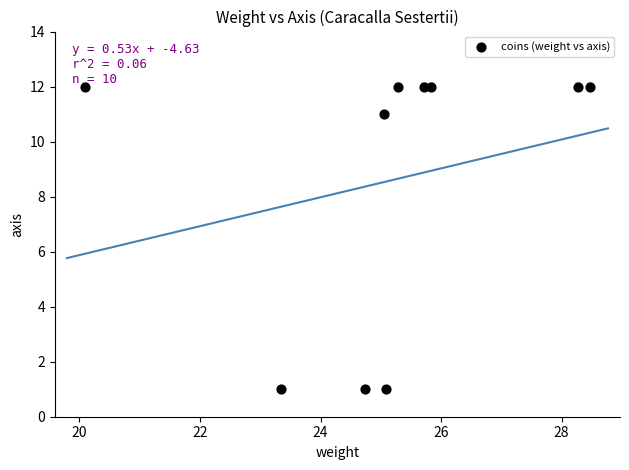

What is the average Y value?

9